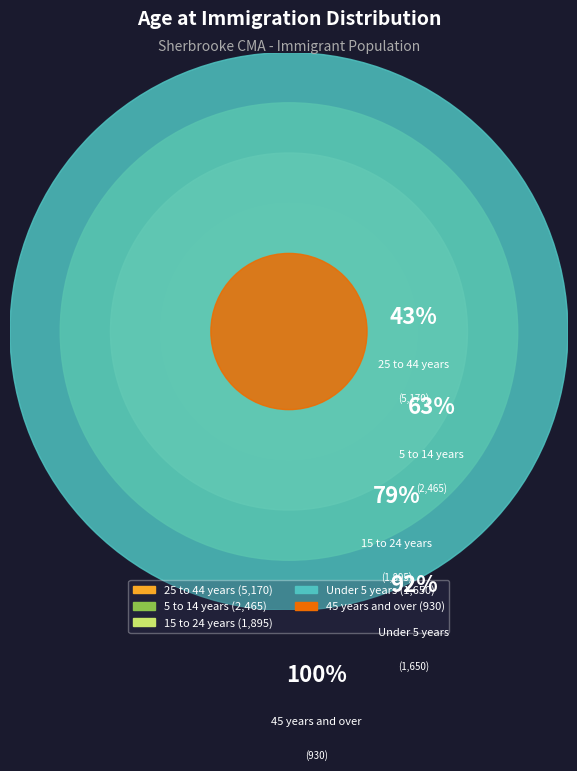

Which slice is the largest?

25 to 44 years